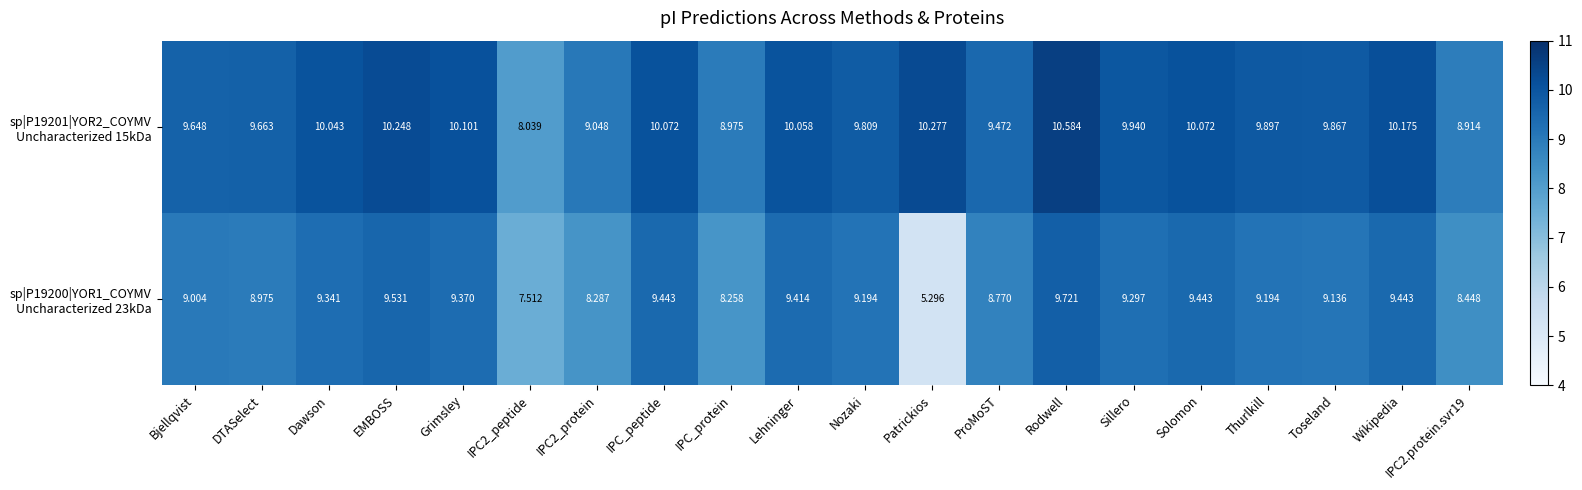

Which category has the highest value across all series?

Rodwell